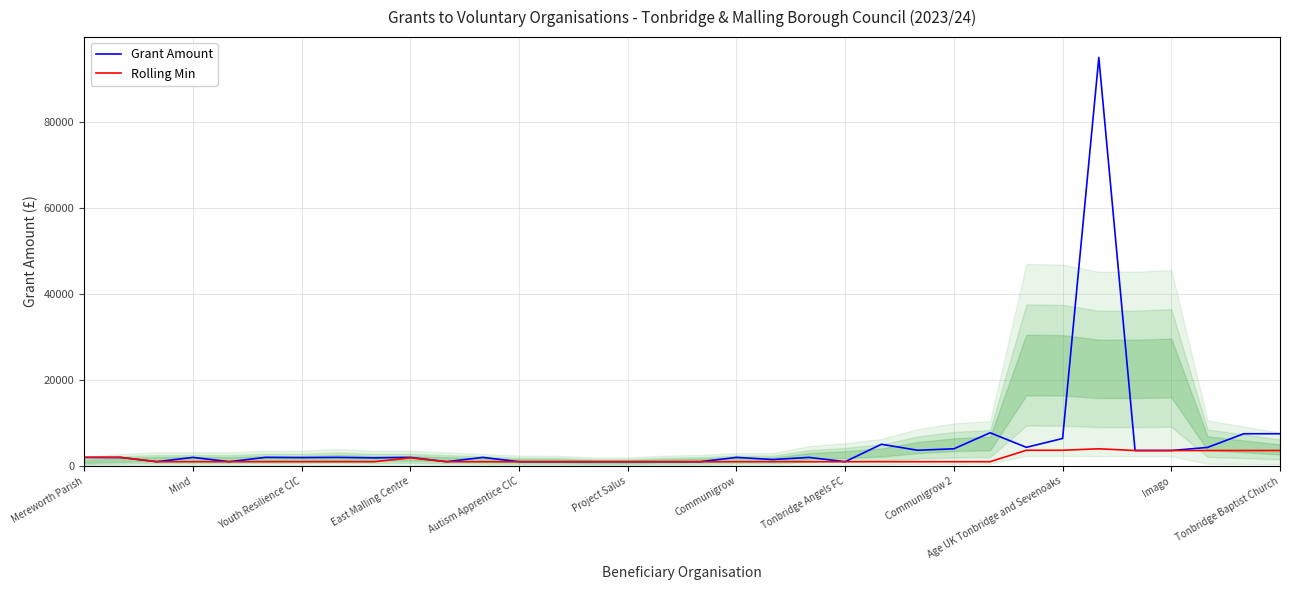

Reading right to left, transcribe all the data shown in this chart.

Grant Amount: 7500.0	7500.0	4320.0	3600.0	3600.0	95000.0	6400.0	4342.8	7726.8	4000.0	3661.3	5053.6	1000.0	2000.0	1500.0	2000.0	1000.0	1000.0	1000.0	1000.0	1000.0	1000.0	2000.0	1000.0	2000.0	1890.0	2000.0	1950.0	2000.0	1000.0	2000.0	1000.0	2000.0	2000.0
Rolling Min: 3600.0	3600.0	3600.0	3600.0	3600.0	4000.0	3661.3	3661.3	1000.0	1000.0	1000.0	1000.0	1000.0	1000.0	1000.0	1000.0	1000.0	1000.0	1000.0	1000.0	1000.0	1000.0	1000.0	1000.0	1890.0	1000.0	1000.0	1000.0	1000.0	1000.0	1000.0	1000.0	2000.0	2000.0